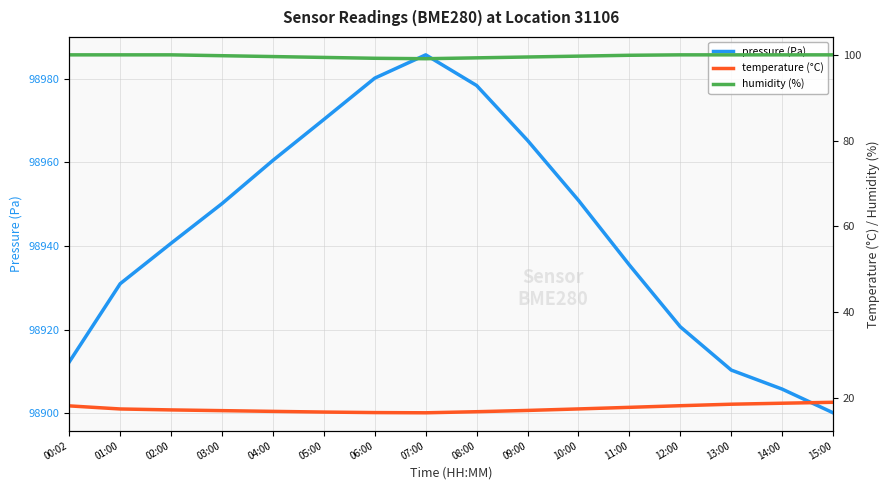

What is the difference between the second highest and second lowest values in the humidity (%) series?

0.8